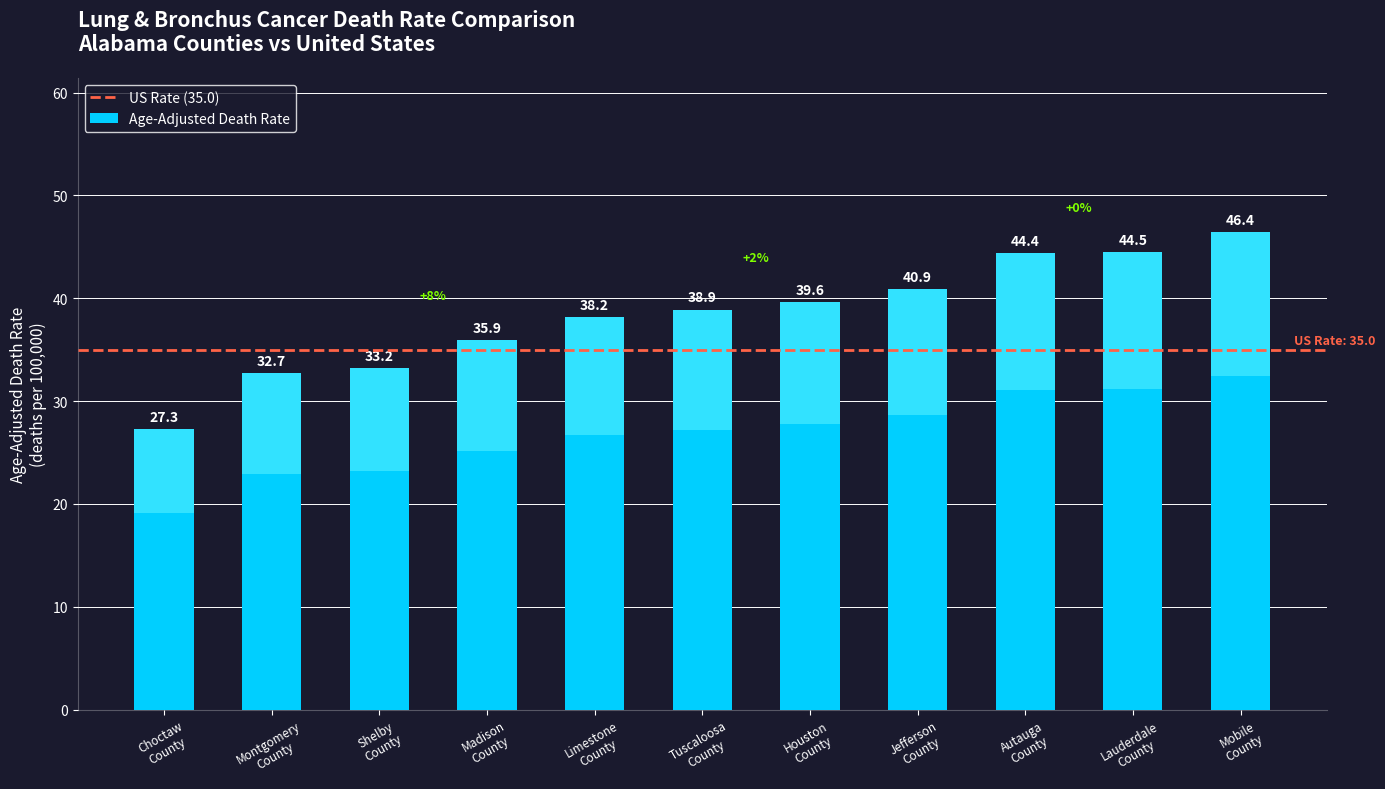

What is the greatest value displayed?

46.4